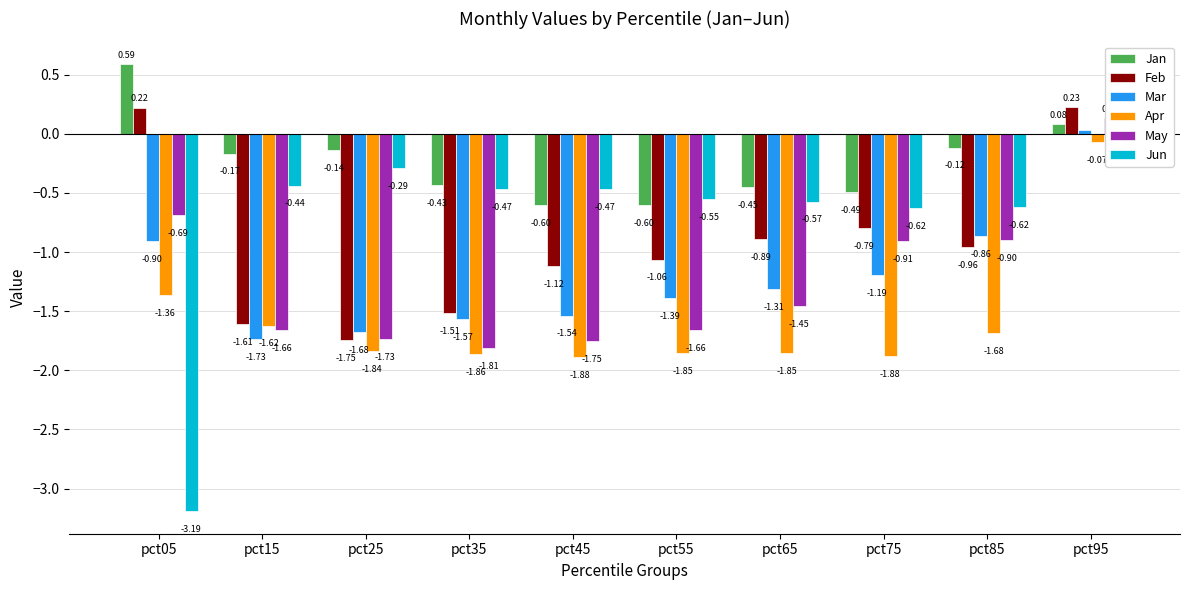

True or false: Apr has a value of -0.5 at pct25.

False